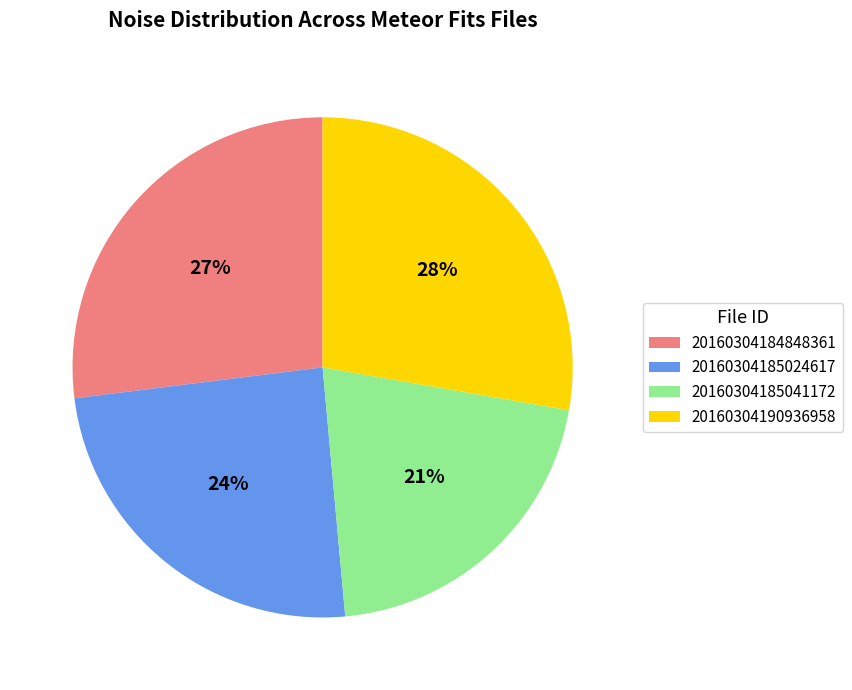

What is the ratio of the value at 20160304185041172 to the value at 20160304185024617?

0.9